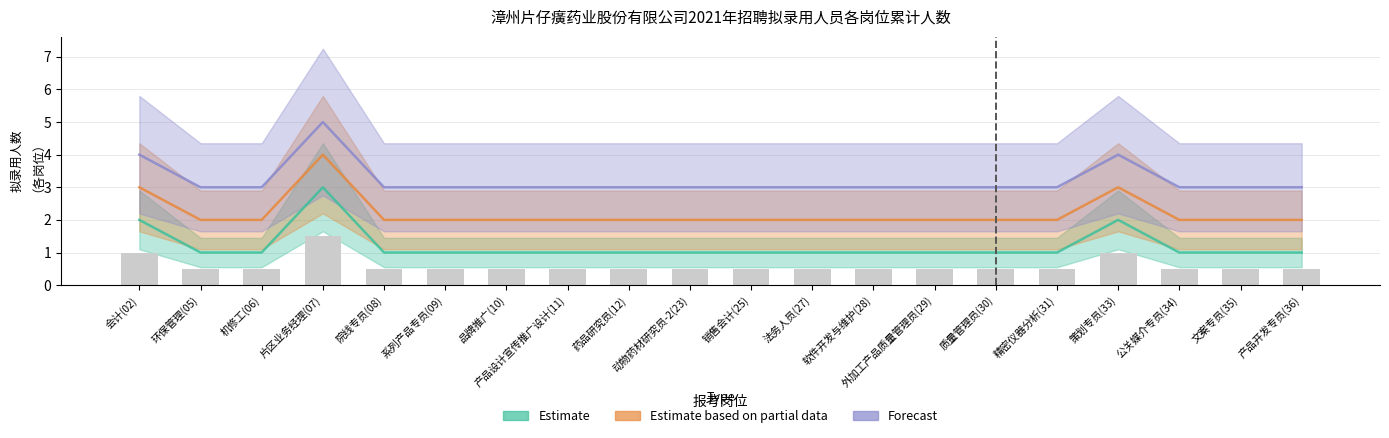

Which has a higher value, 院线专员(08) or 法务人员(27)?

院线专员(08)